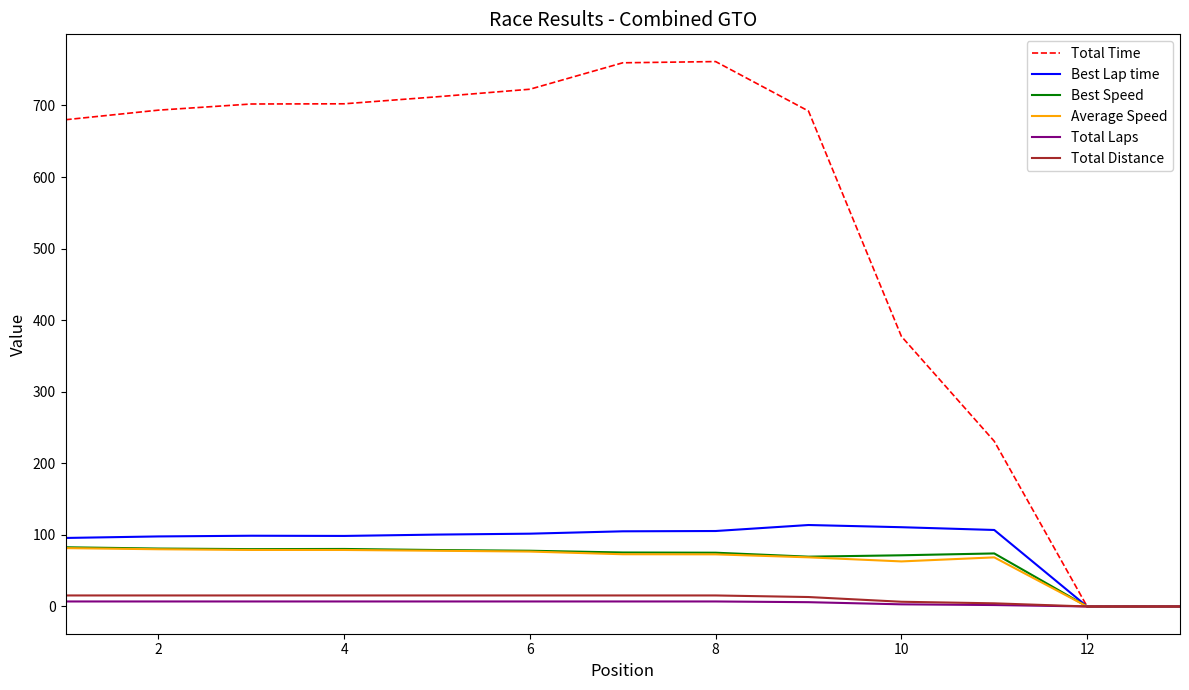

What is the greatest value displayed?

761.3